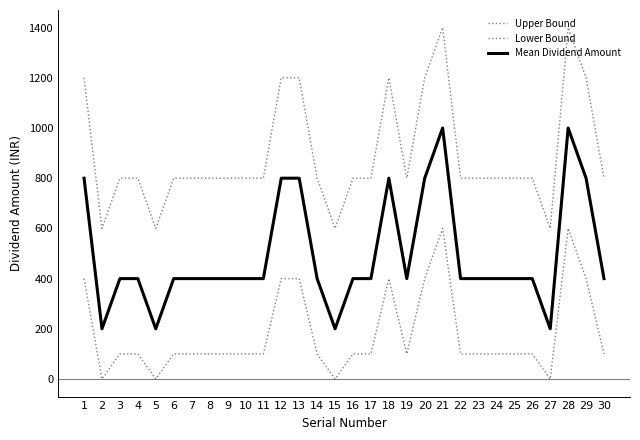

Is it true that Mean Dividend Amount equals 400 at 7?

True